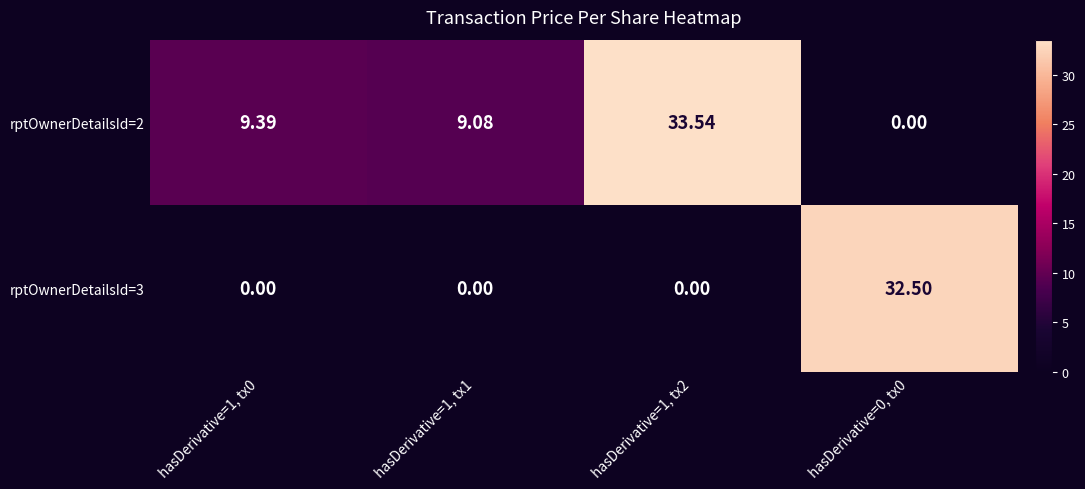

Is the value of rptOwnerDetailsId=3 at hasDerivative=1, tx2 greater than the value of rptOwnerDetailsId=2 at hasDerivative=1, tx1?

No